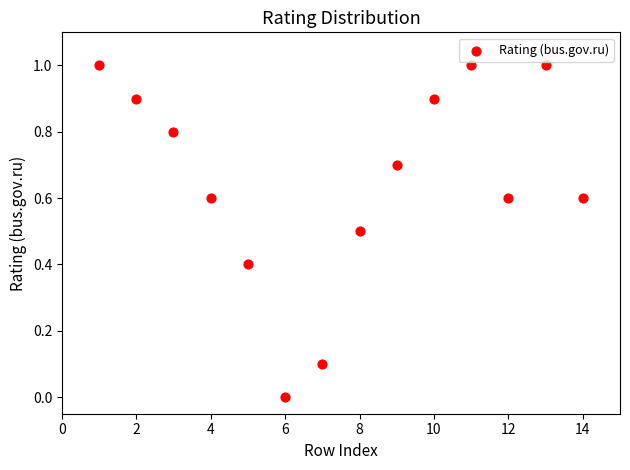

What is the range of X values (max minus min)?

13.0